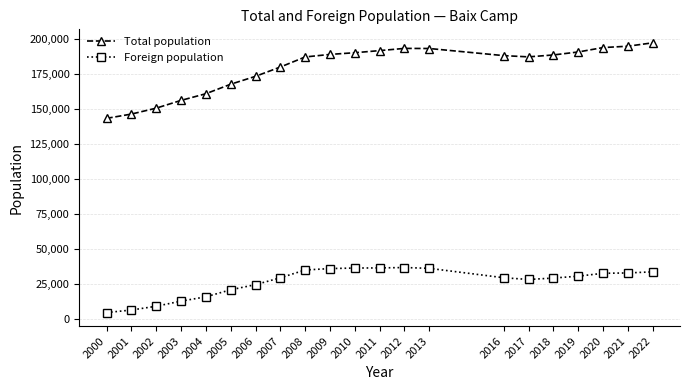

The value of Foreign population at 2005 is 20749. True or false?

True